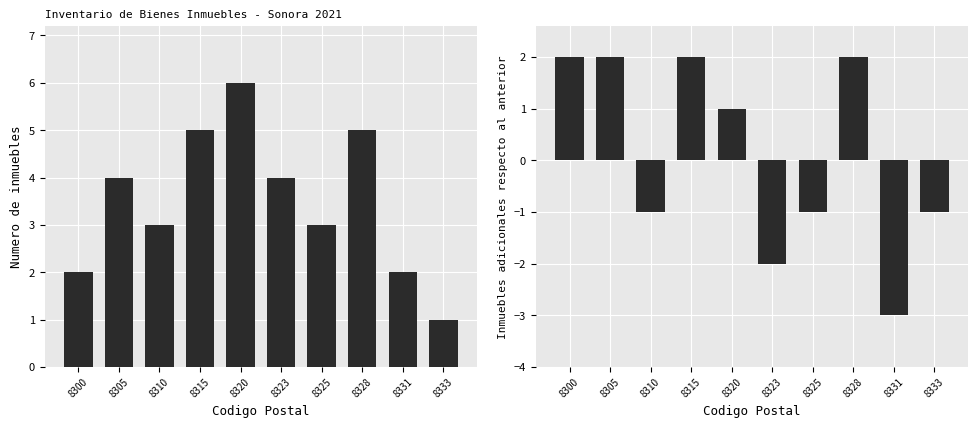

What is the sum of all Total inmuebles values?

35